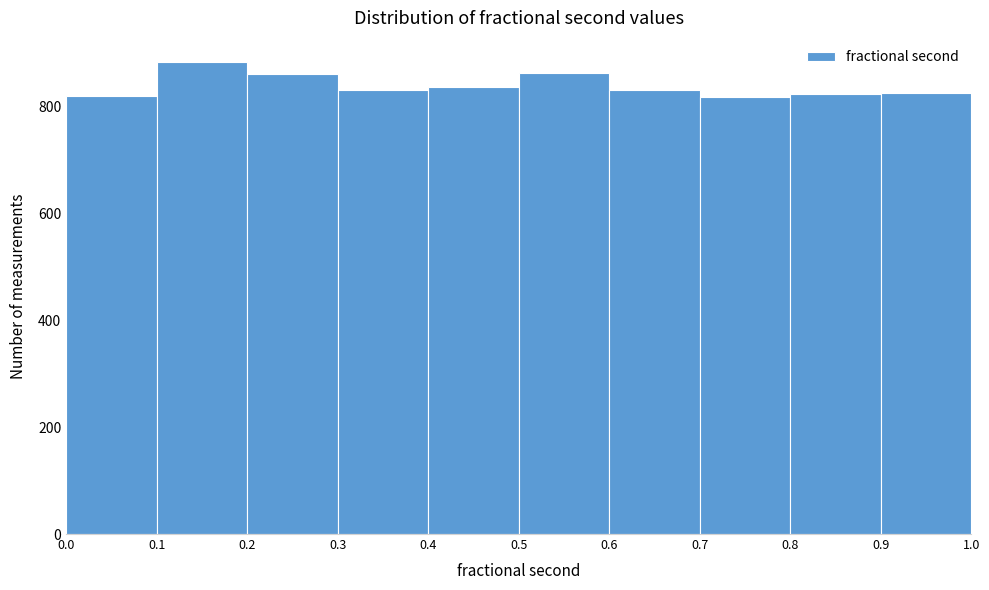

Which range on the x-axis has the tallest bar?

0.1 to 0.2